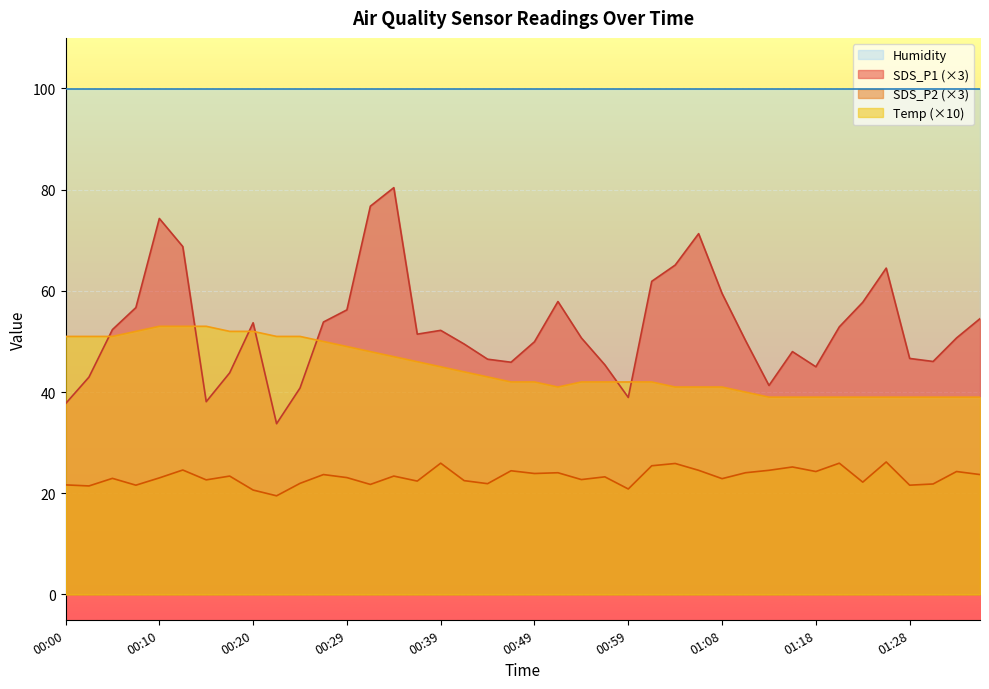

What position from the right is 00:34?

26